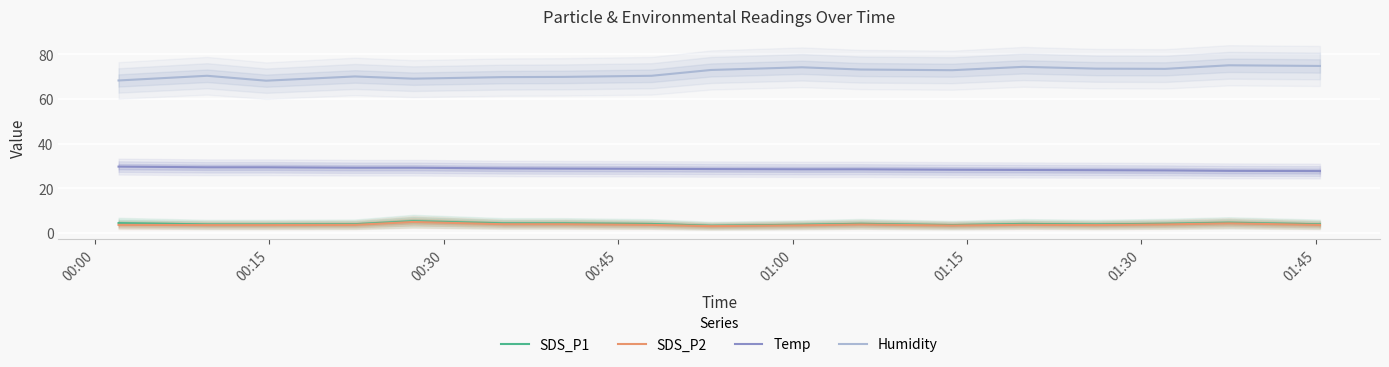

True or false: Humidity and SDS_P1 cross at least once.

False